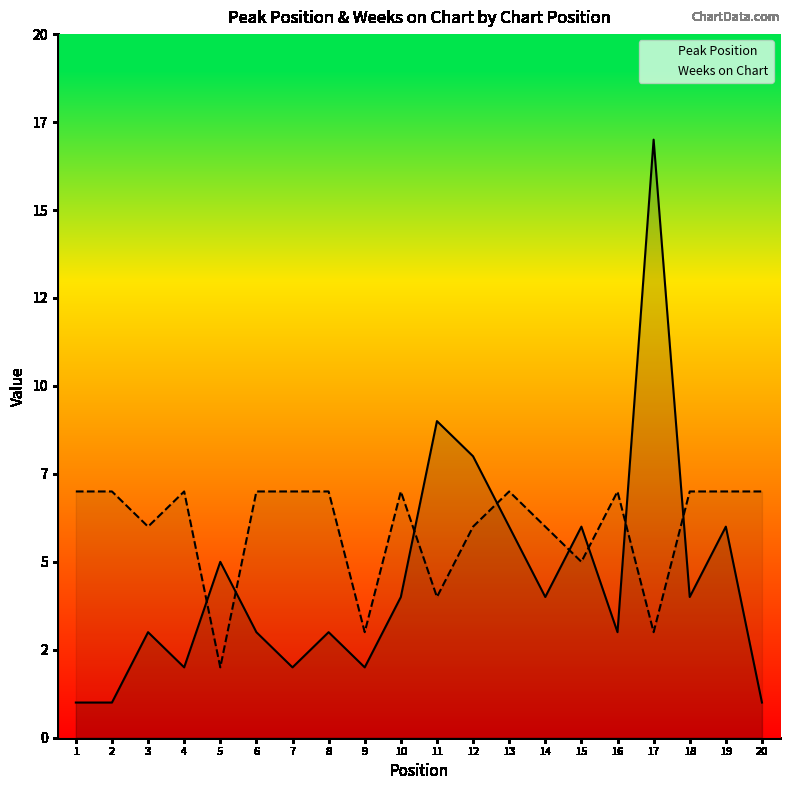

Between 13 and 14, which series saw the biggest shift?

Peak Position